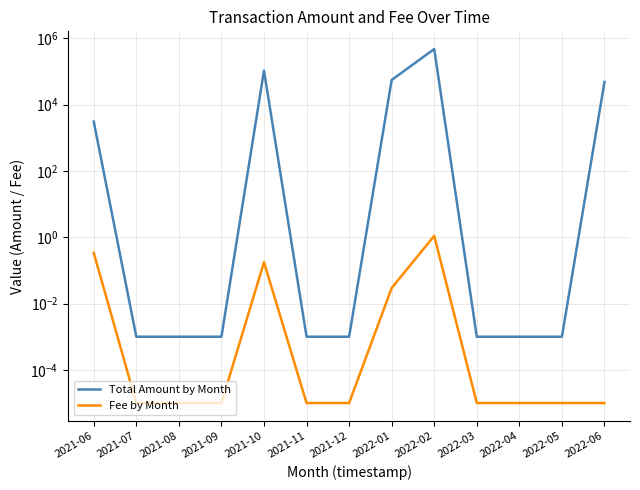

At which category is the sum across all series the highest?

2022-02